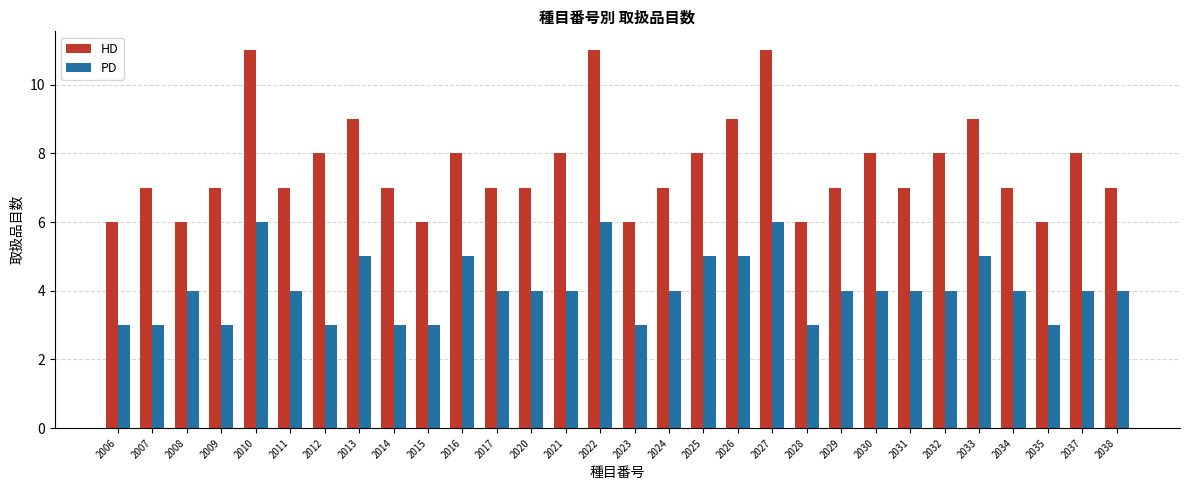

What is the greatest value displayed?

11